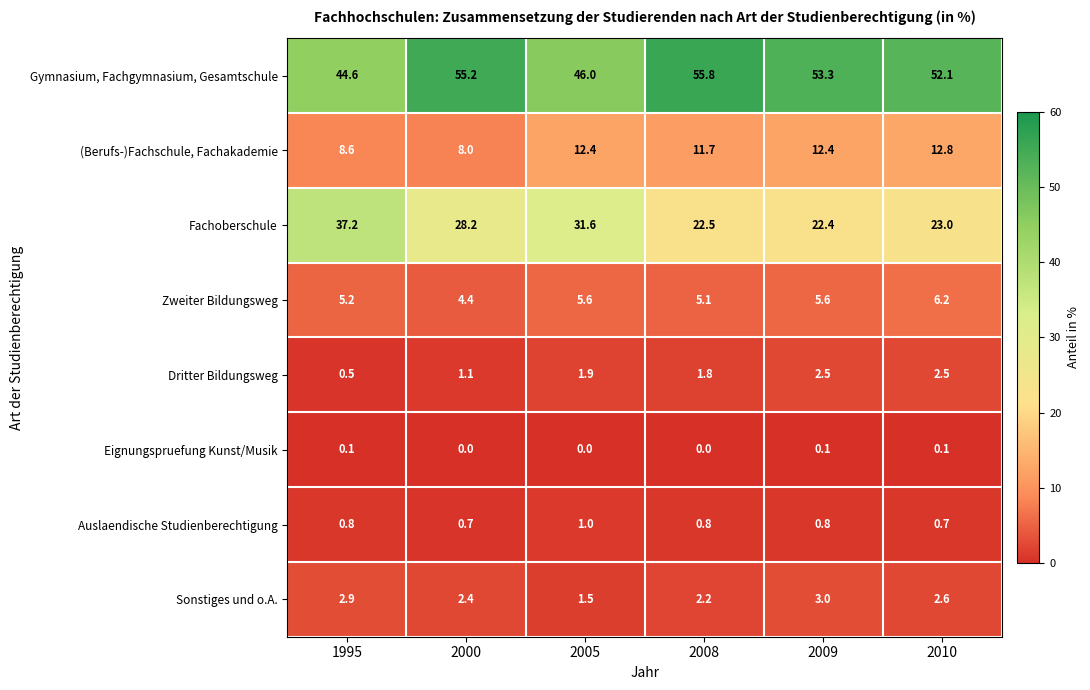

At which category does the chart reach its peak across all series?

2008